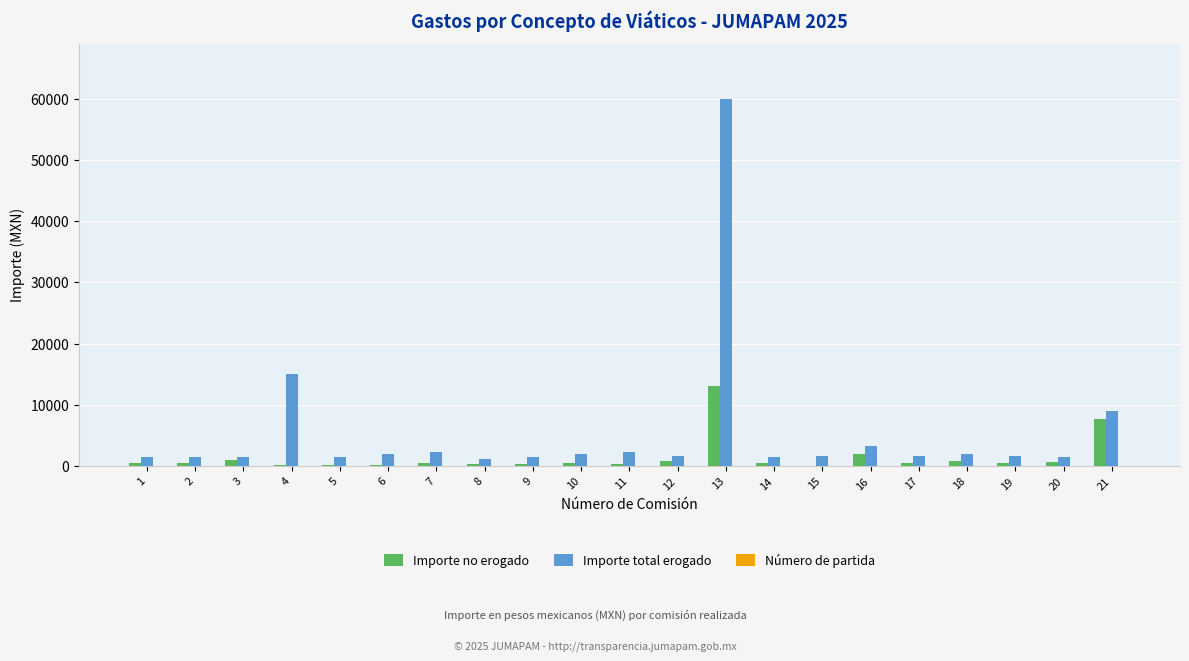

The value of Importe total erogado at 1 is 1500.0. True or false?

True